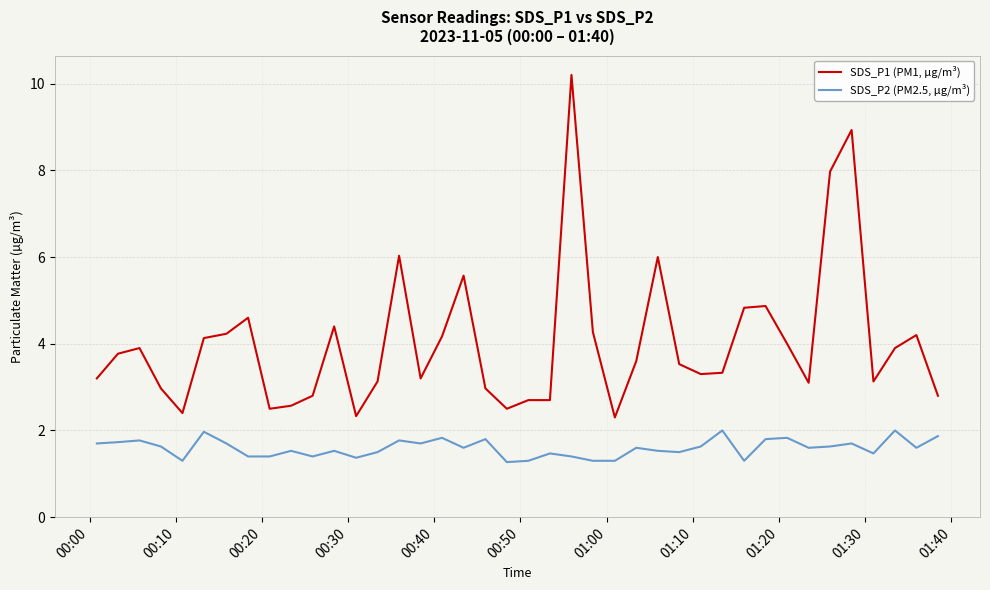

What is the sum of all SDS_P2 (PM2.5, µg/m³) values?

63.7